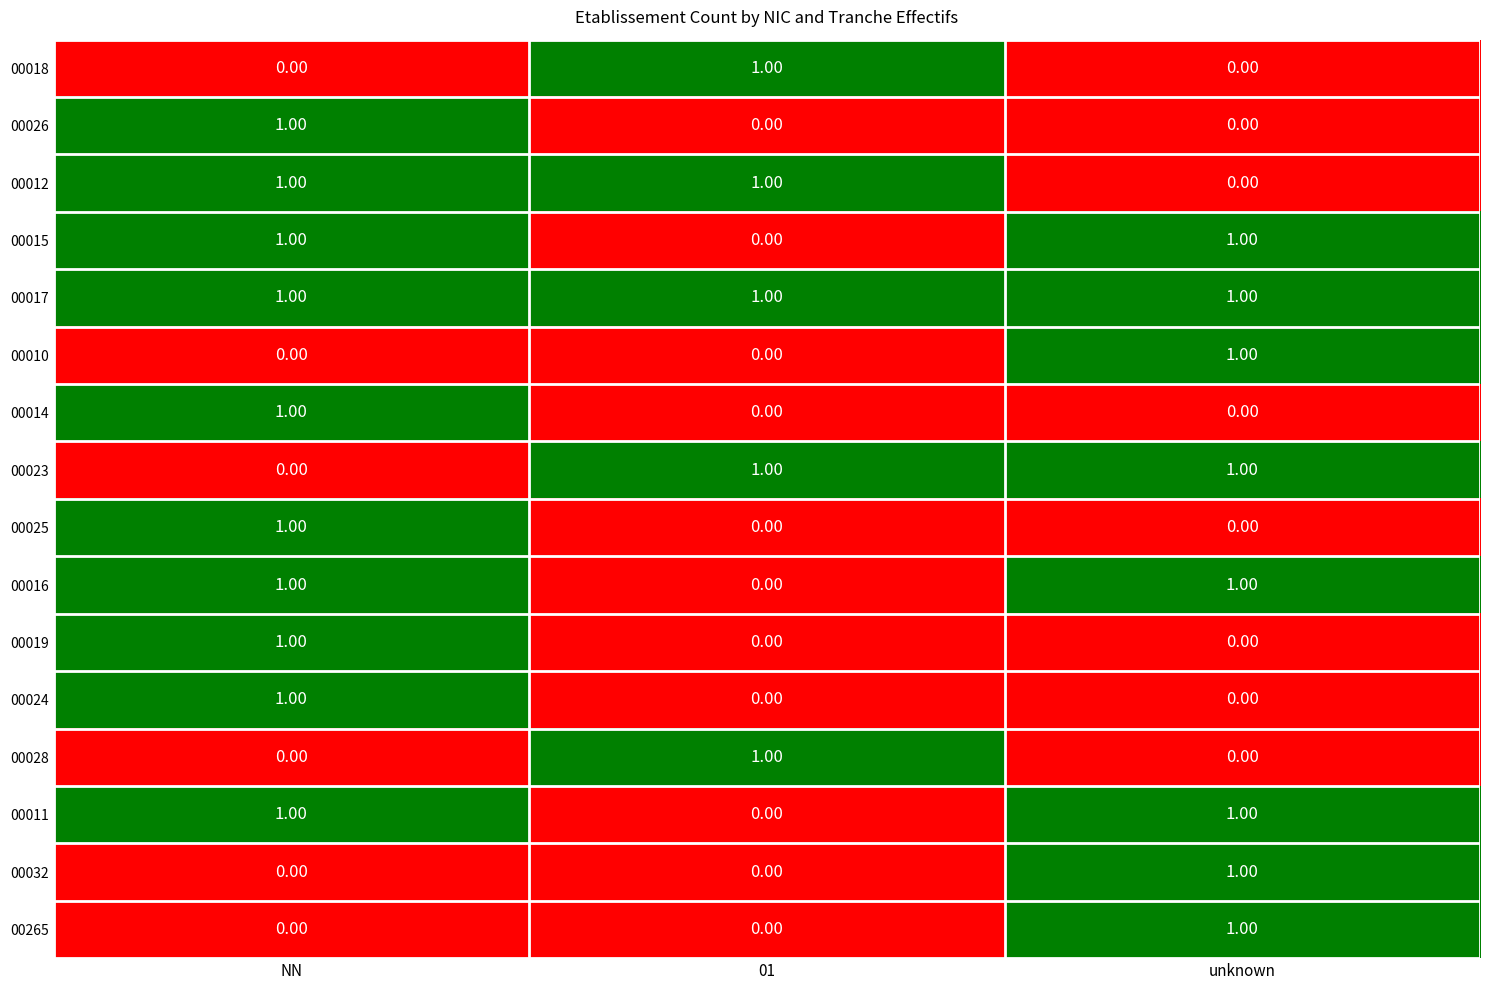

What is the total value across all series at NN?

10